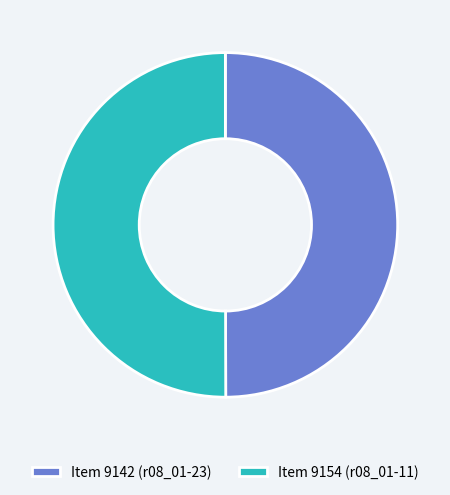

How many segments does this pie chart have?

2